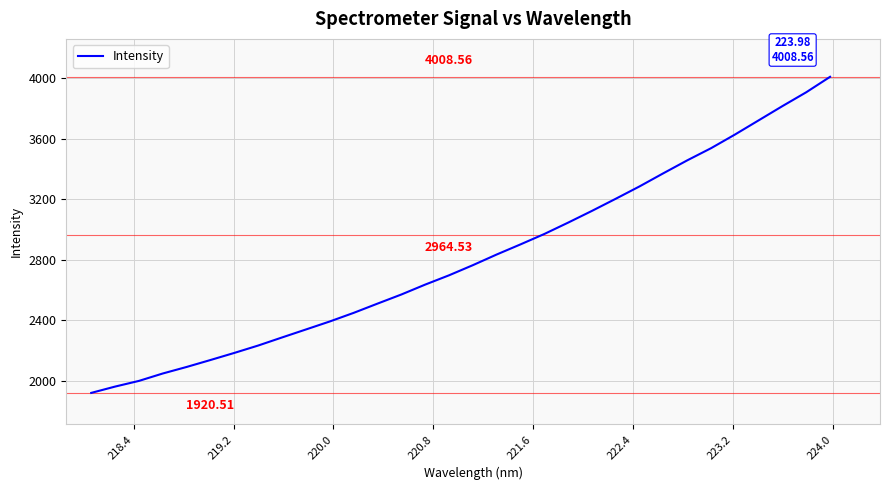

What is the minimum value shown in the chart?

1920.5